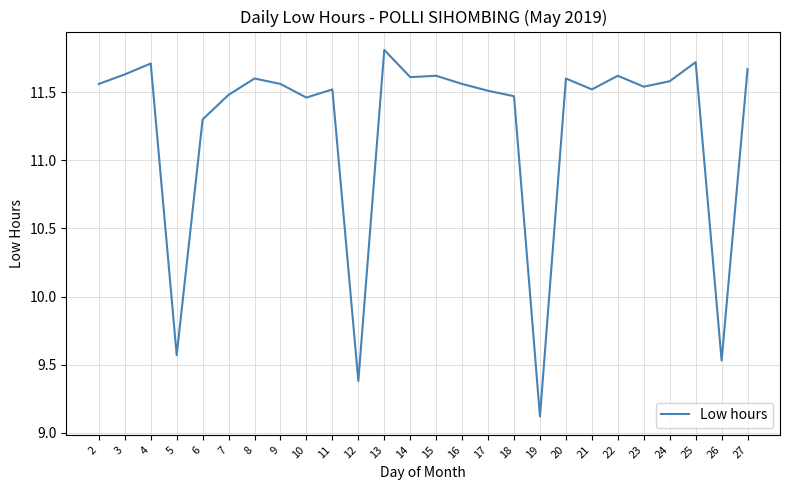

Which has a higher value, 16 or 6?

16